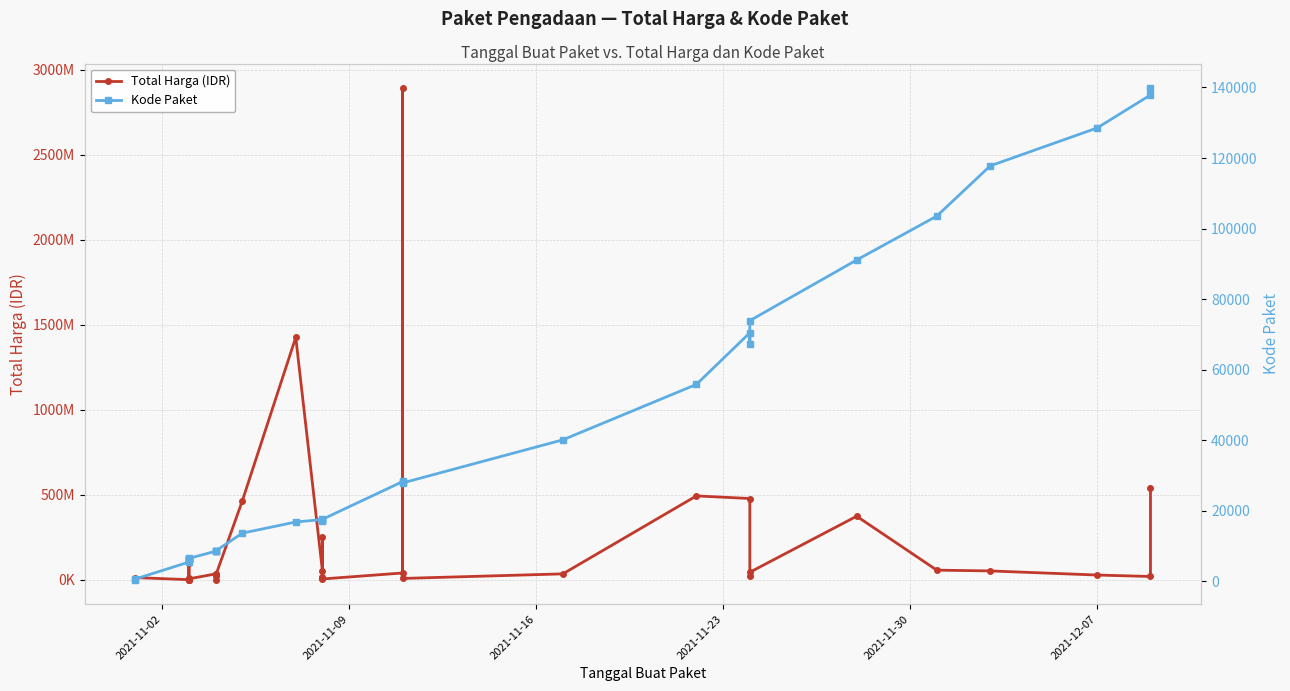

What is the average value of the Total Harga (IDR) series?

214814202